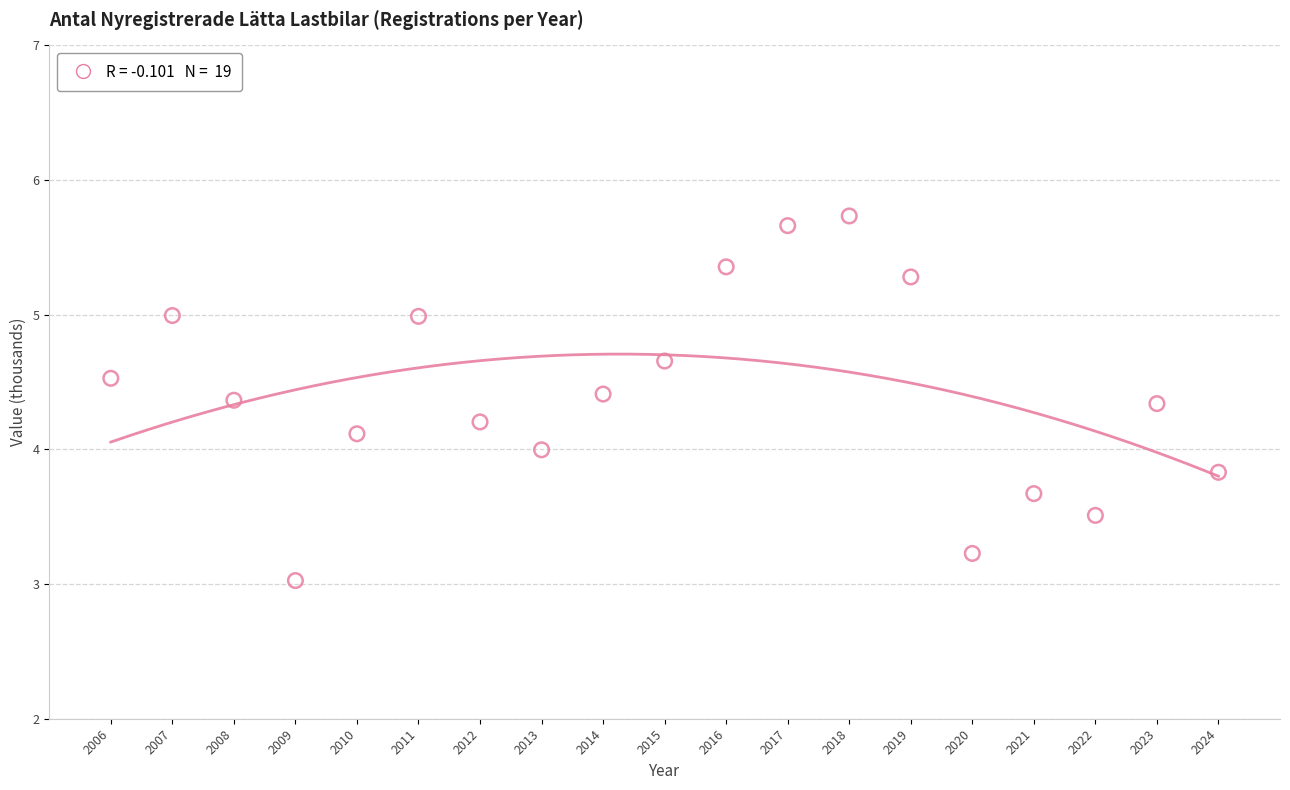

What is the range of Y values (max minus min)?

2.7